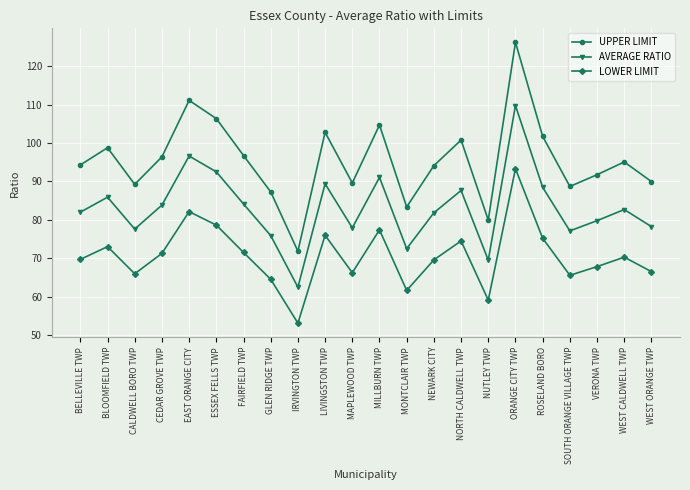

What is the minimum value shown in the chart?

53.1